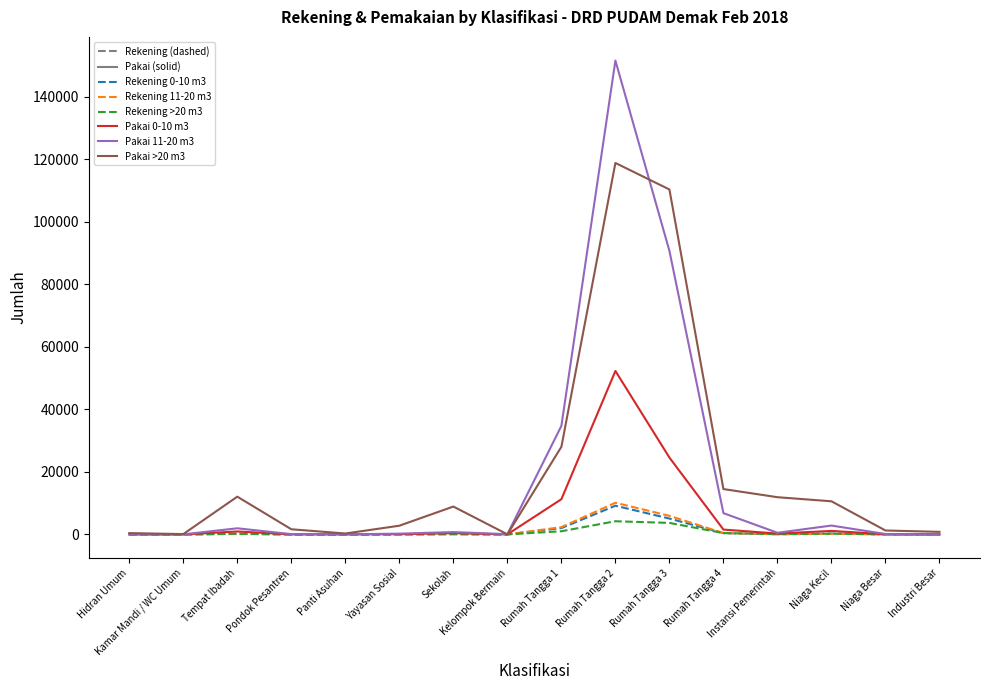

At how many categories does at least one series exceed 75539?

2